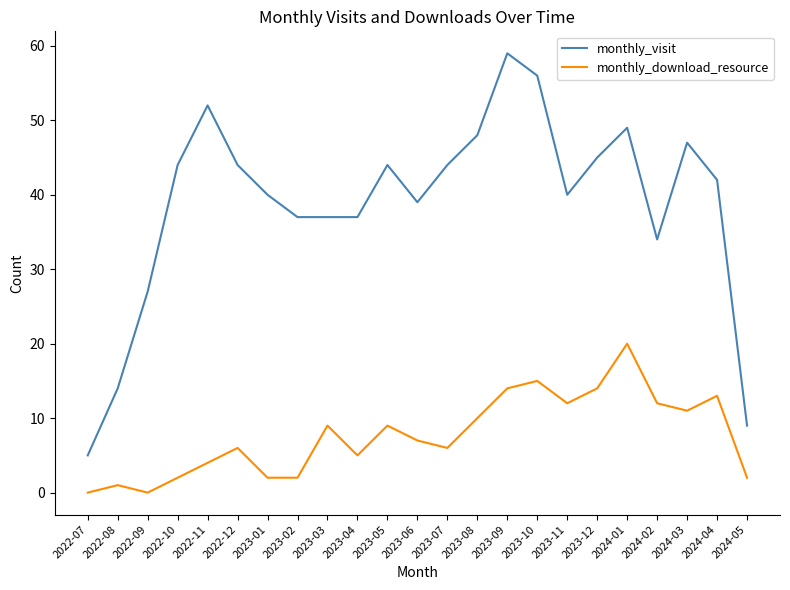

What are all the series names shown in the legend?

monthly_visit, monthly_download_resource